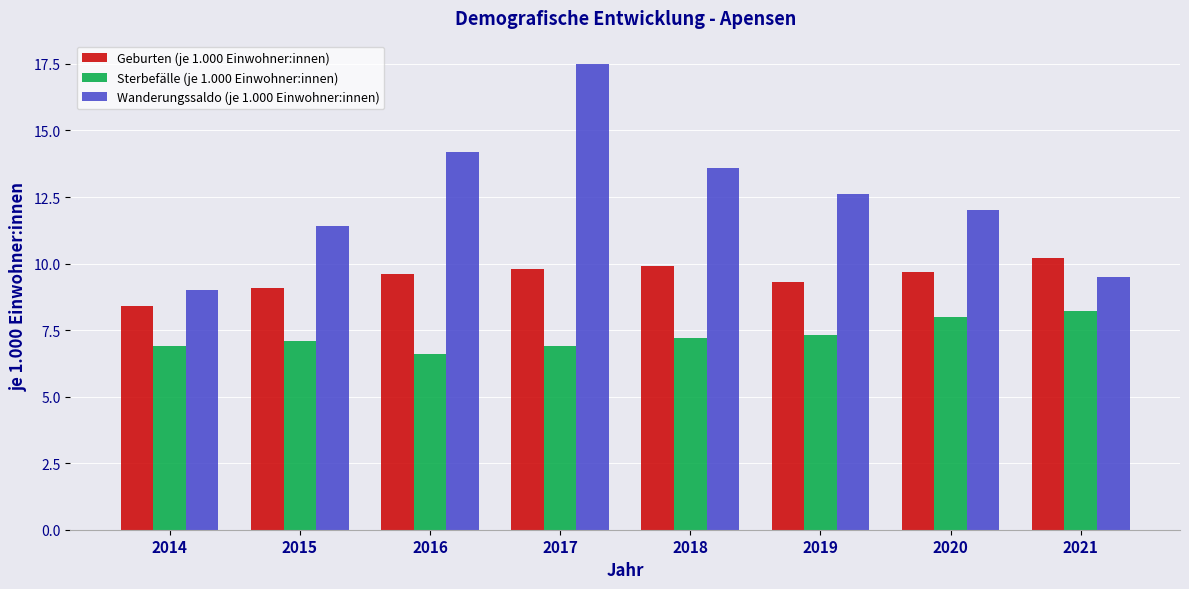

What is the maximum value shown in the chart?

17.5